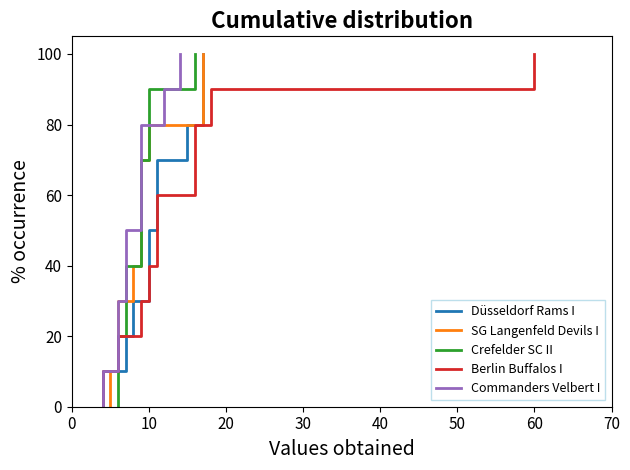

What is the value of the Düsseldorf Rams I point at the 11th from the left?

10